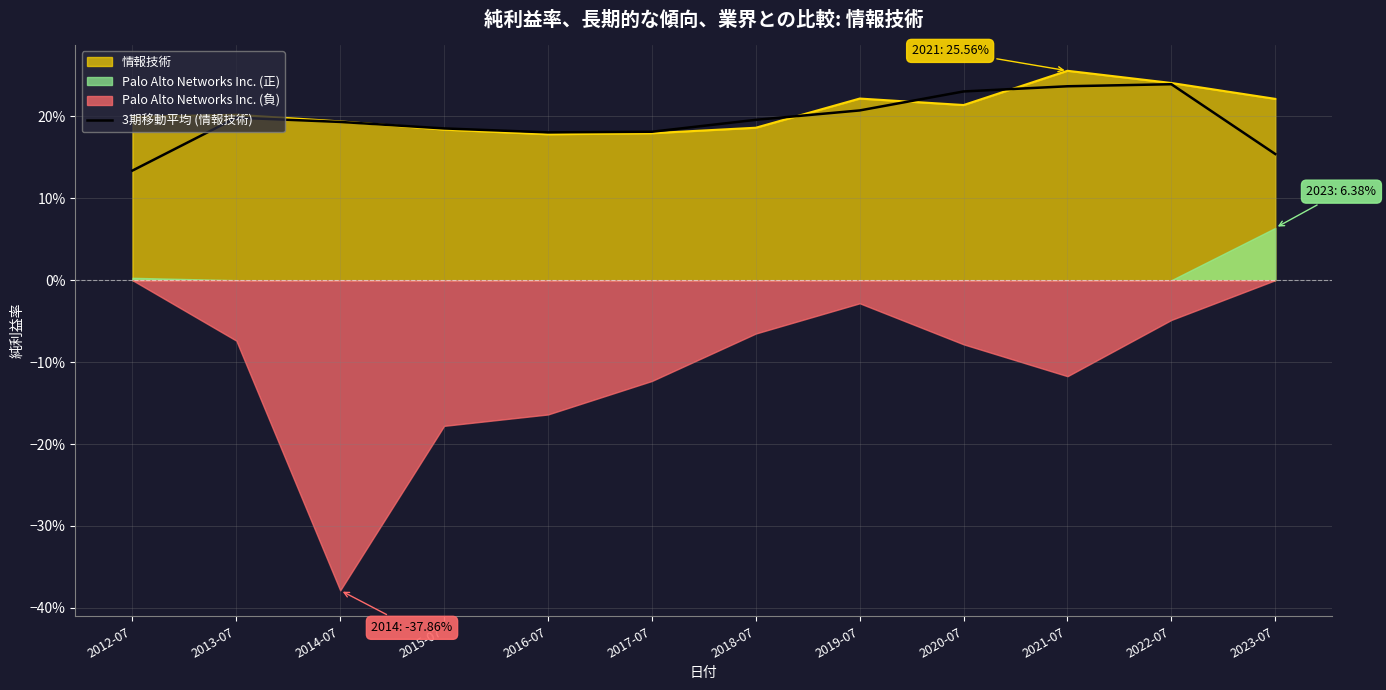

What is the sum of all values?

2.3